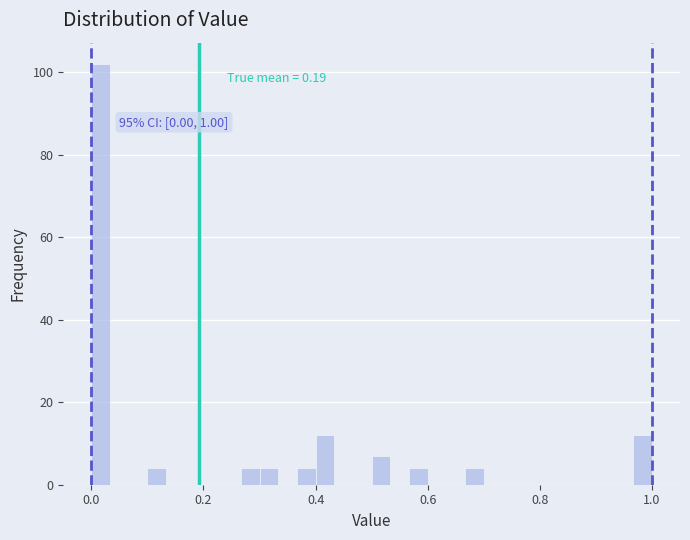

Read against the x-axis, roughly where is the centre of the tallest bar?

0.02